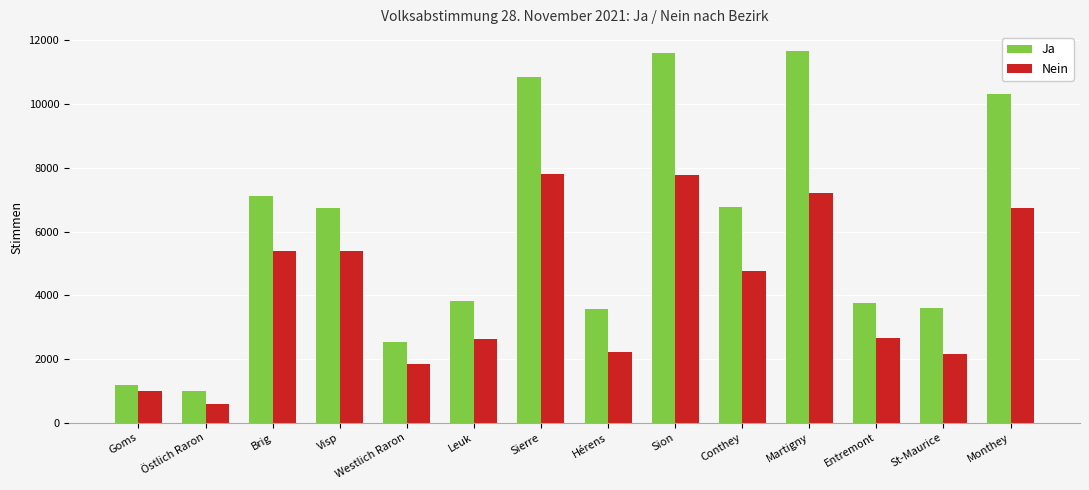

How many data points in Ja are less than 6742?

7